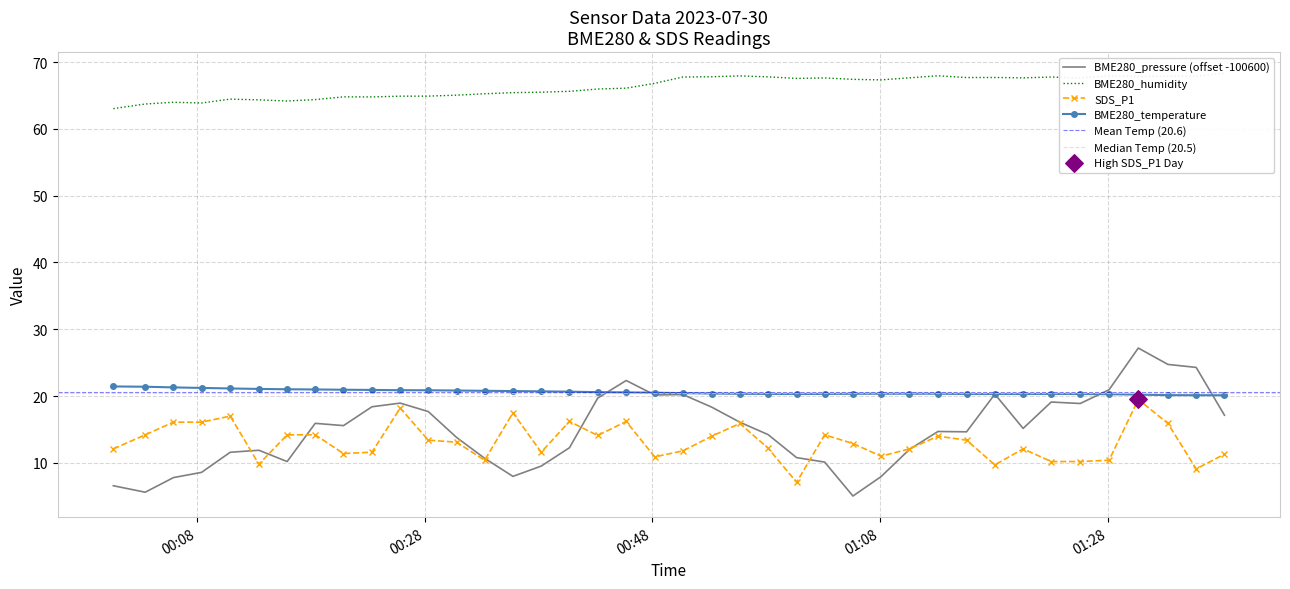

Which series contains the highest Y value?

BME280_humidity